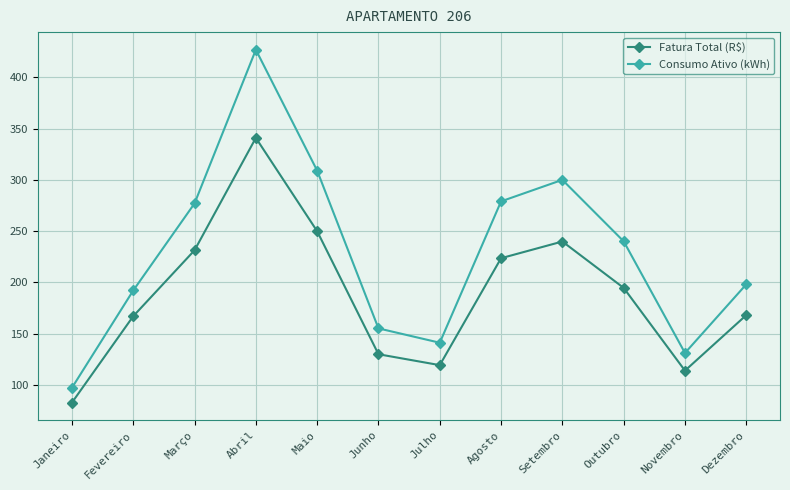

What position from the left is Fevereiro?

2